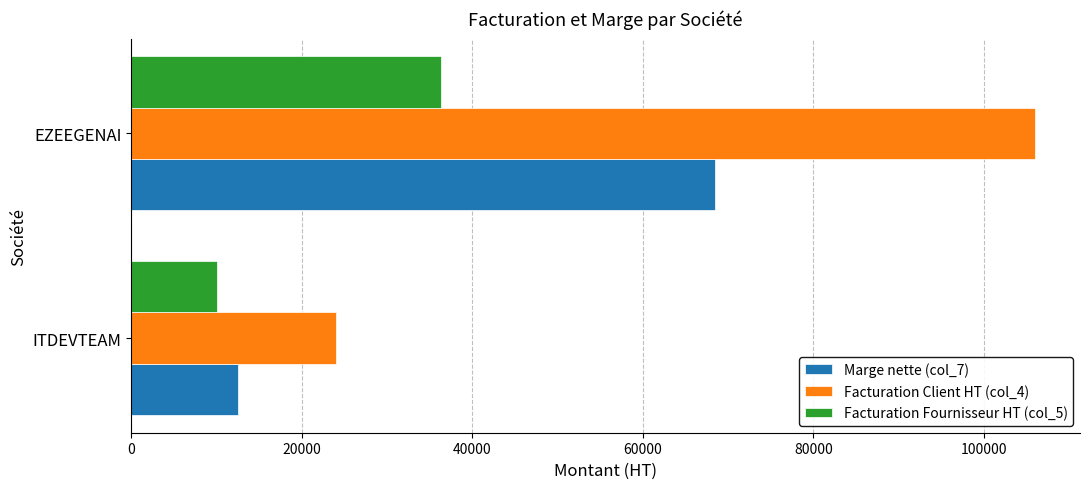

What is the sum of all Facturation Client HT (col_4) values?

130050.3